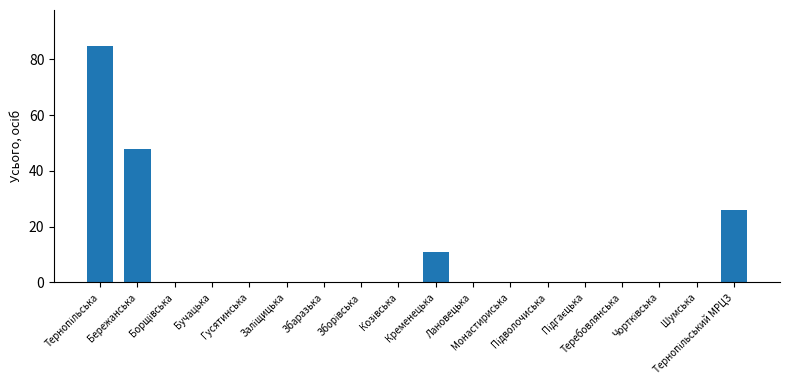

What is the maximum value shown in the chart?

85